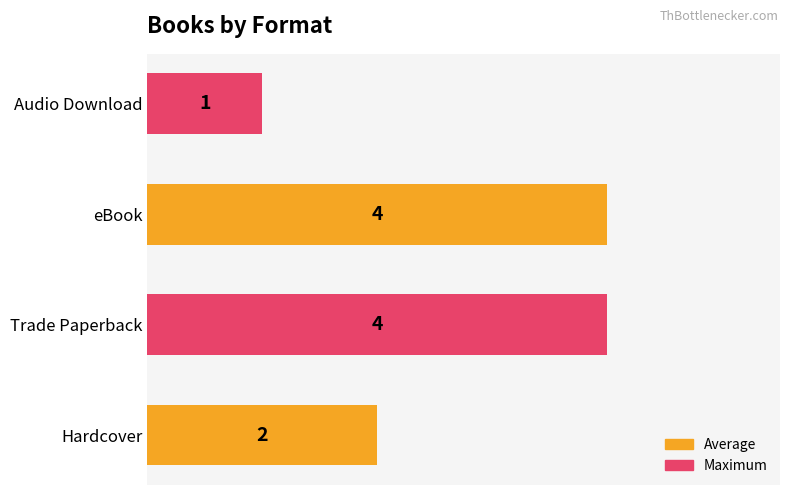

Does the chart contain any negative values?

No